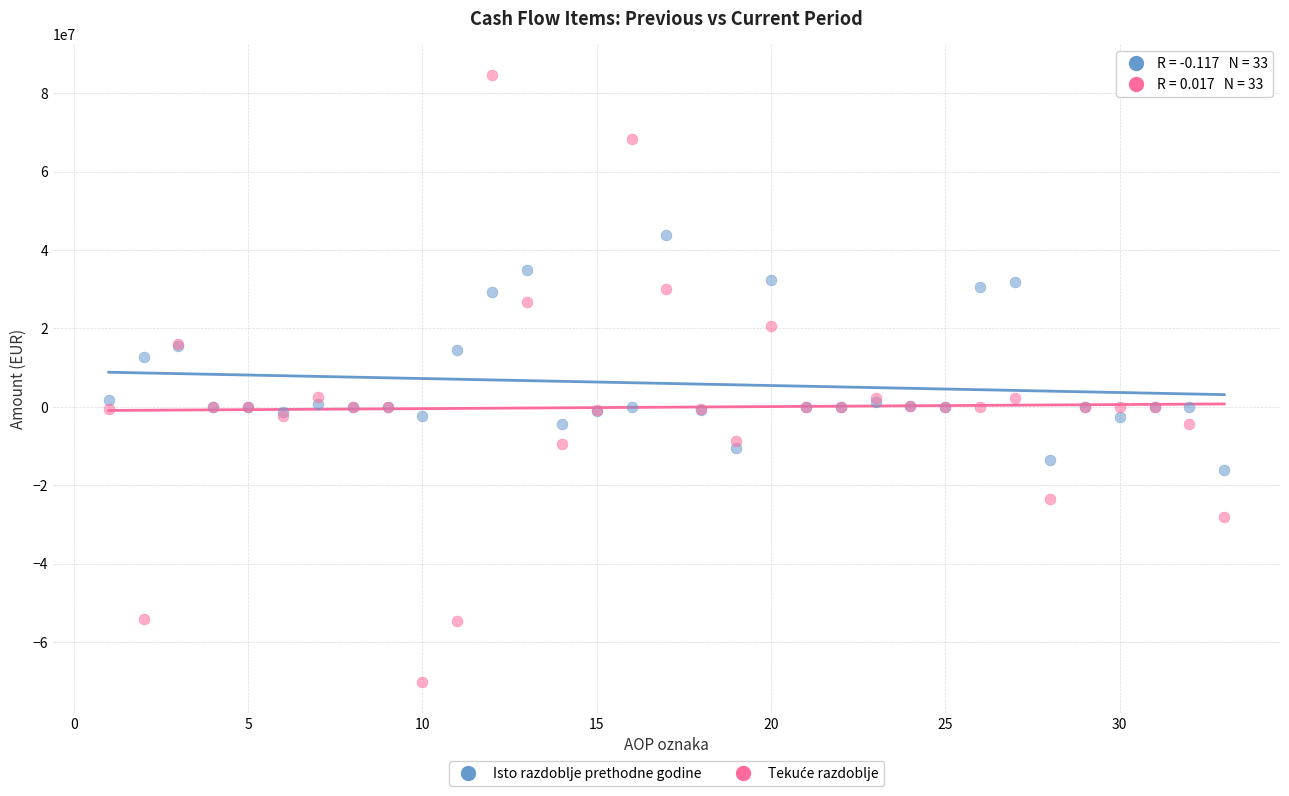

What is the X range (max minus min) for the scatter plot?

32